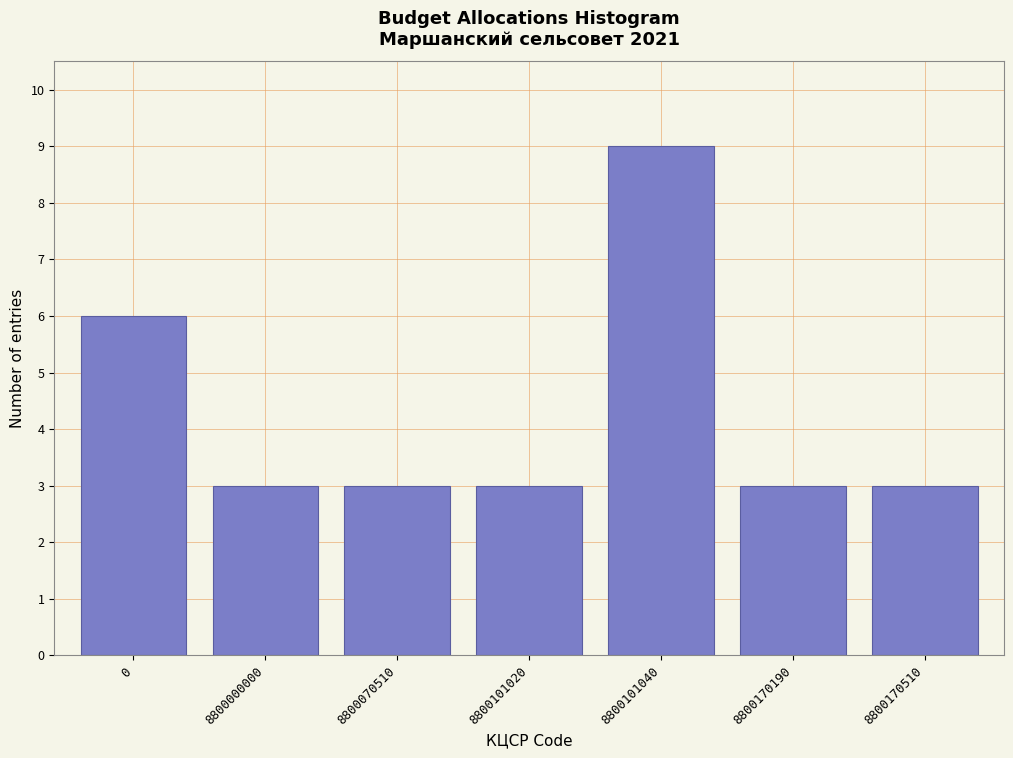

Reading left to right, what are all the values shown in this chart?

0=6	8800000000=3	8800070510=3	8800101020=3	8800101040=9	8800170190=3	8800170510=3